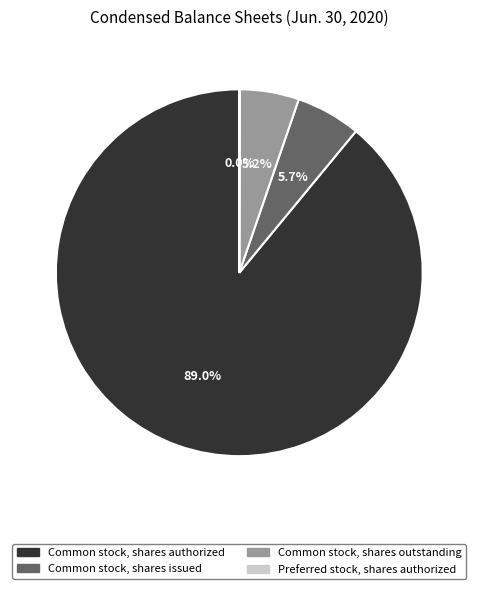

What is the largest slice in the pie chart?

Common stock, shares authorized